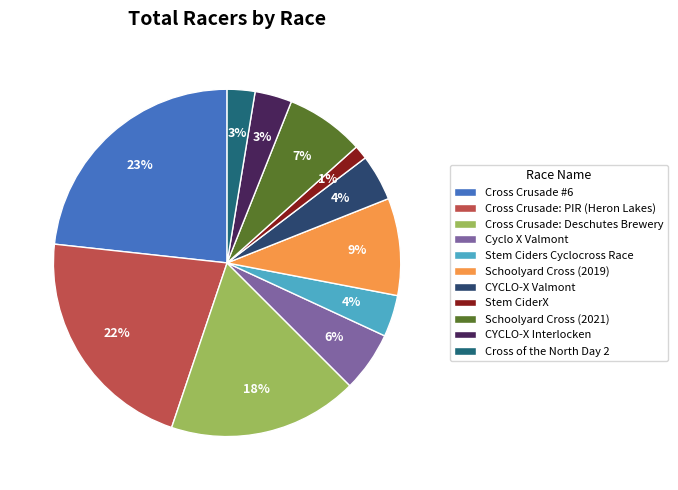

Does any single category account for the majority?

No